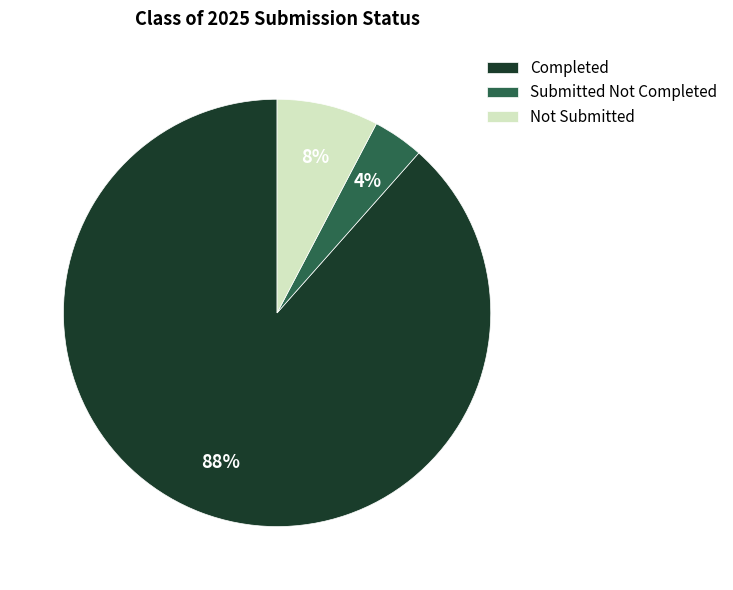

What is the ratio of the value at Not Submitted to the value at Submitted Not Completed?

2.0